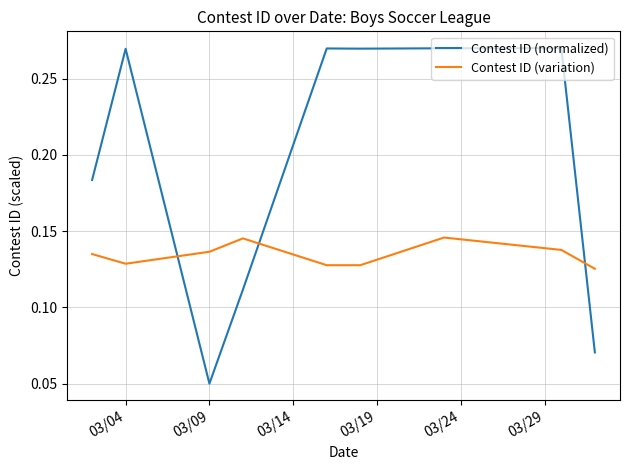

What are all the series names shown in the legend?

Contest ID (normalized), Contest ID (variation)